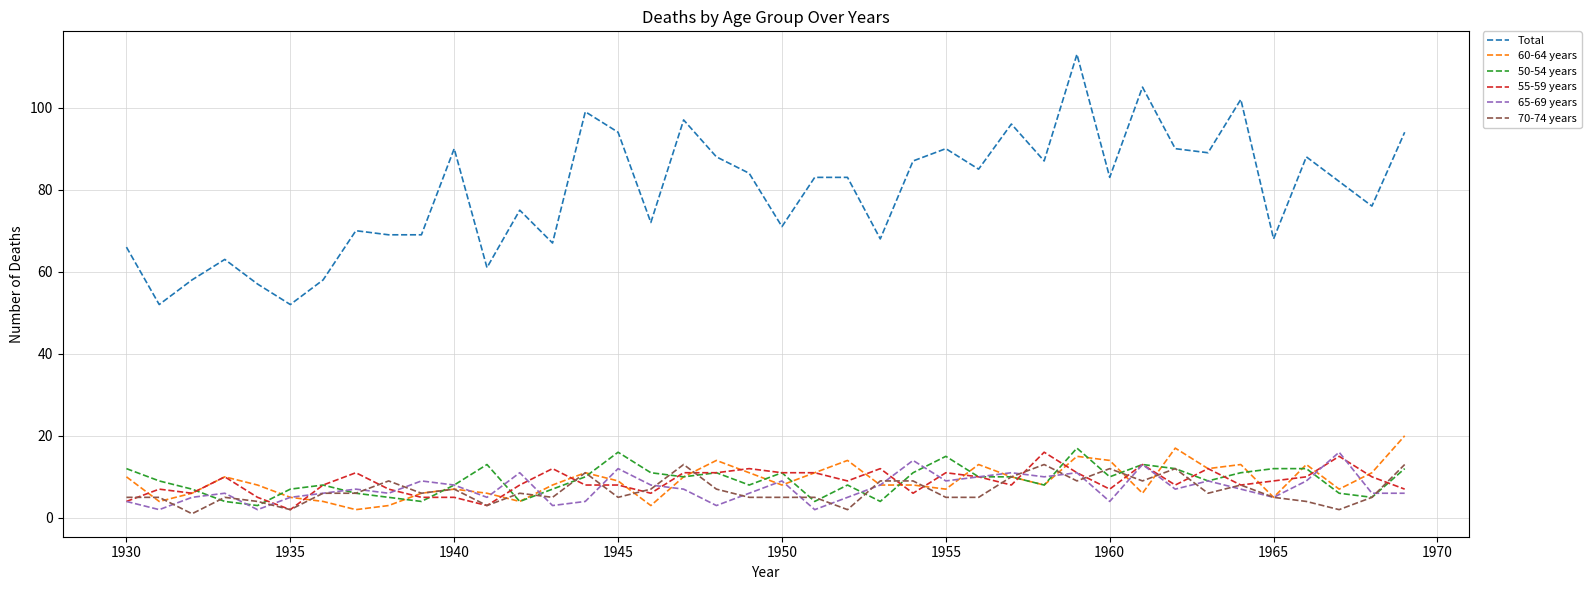

True or false: 60-64 years and Total cross at least once.

False